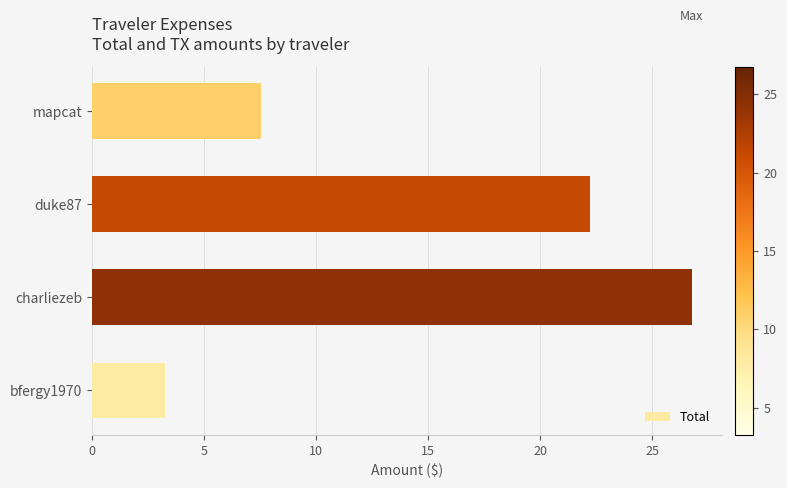

How many categories are shown in the chart?

4